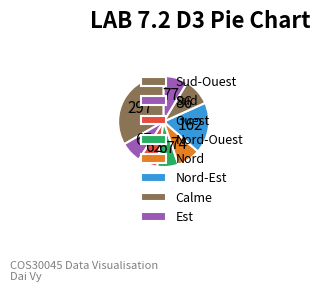

Count the number of slices in the pie.

8